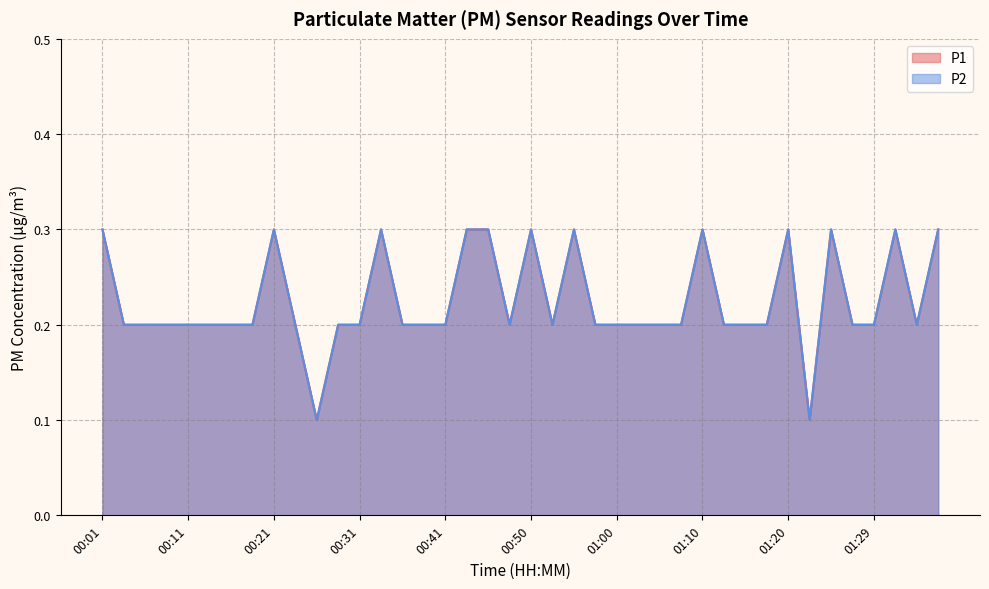

What value does the P2 series have at 01:29?

0.2